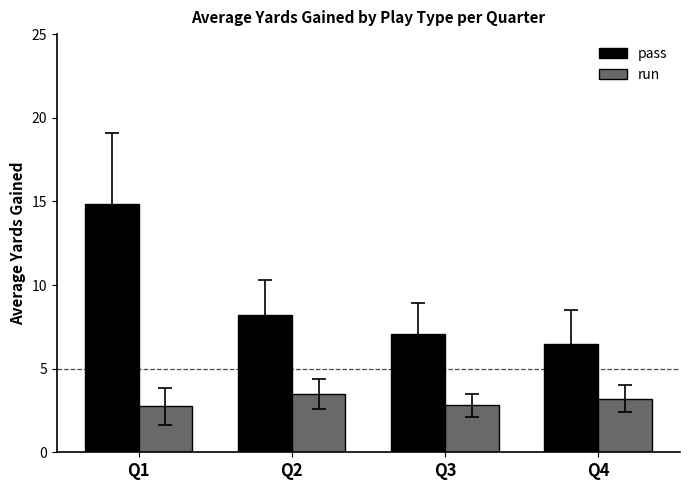

Reading left to right, transcribe all the data shown in this chart.

pass: Q1=14.9	Q2=8.2	Q3=7.1	Q4=6.5
run: Q1=2.8	Q2=3.5	Q3=2.8	Q4=3.2